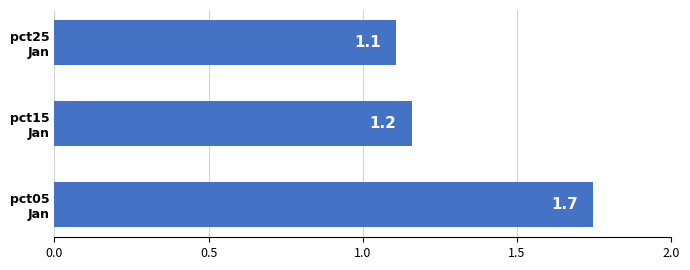

Reading bottom to top, what are all the values shown in this chart?

1.7	1.2	1.1